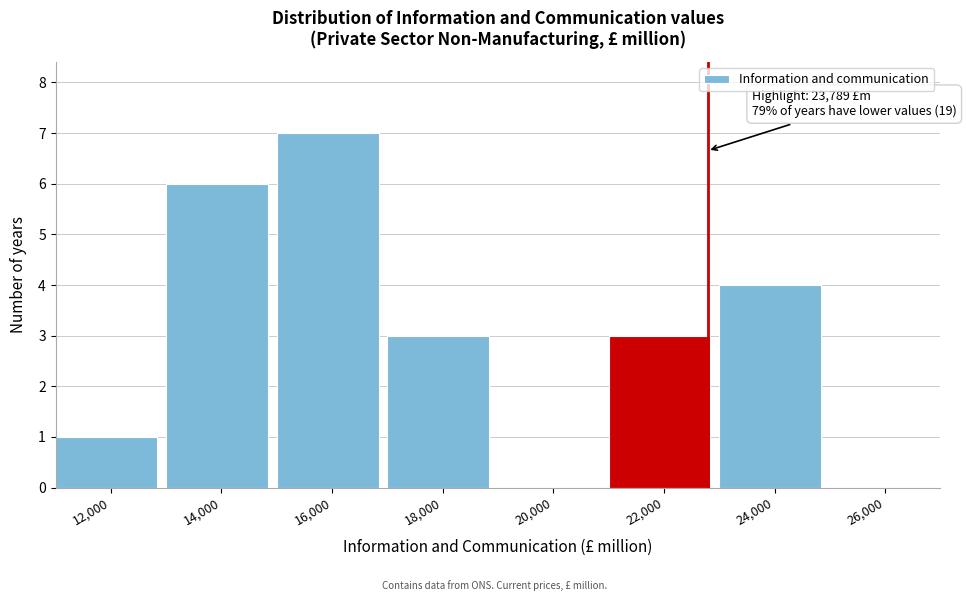

Reading left to right, what are all the values shown in this chart?

12,000=1	14,000=6	16,000=7	18,000=3	20,000=0	22,000=3	24,000=4	26,000=0